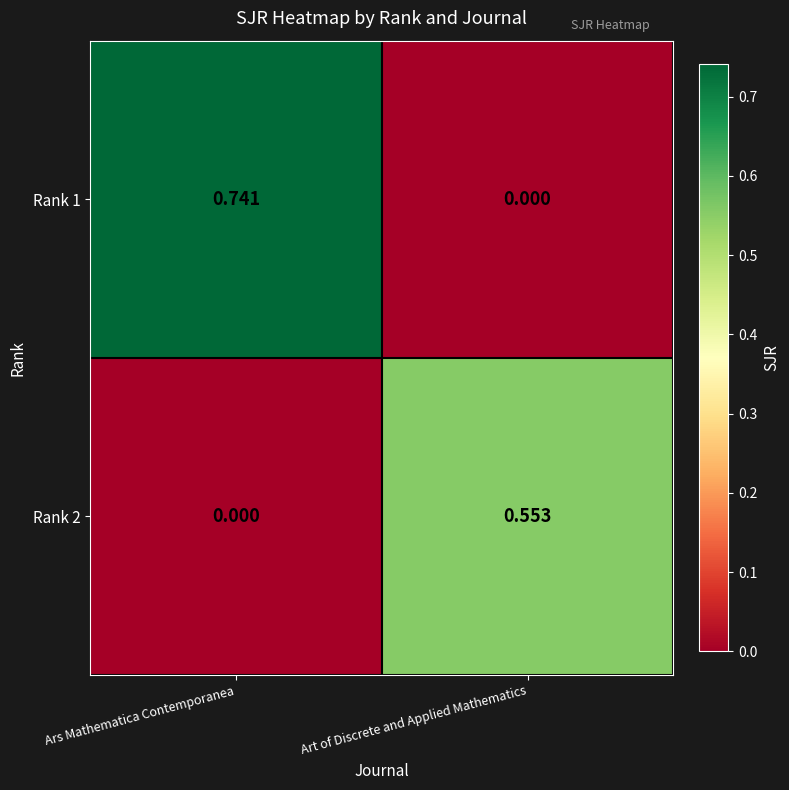

Is the value of Rank 1 at Ars Mathematica Contemporanea greater than the value of Rank 2 at Art of Discrete and Applied Mathematics?

Yes